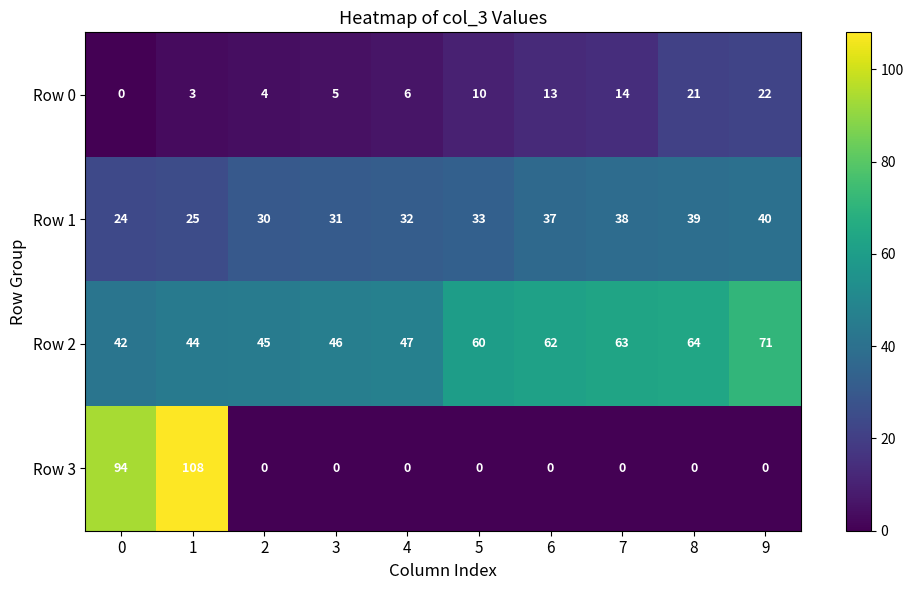

At which label is Row 2 closest to 56?

5